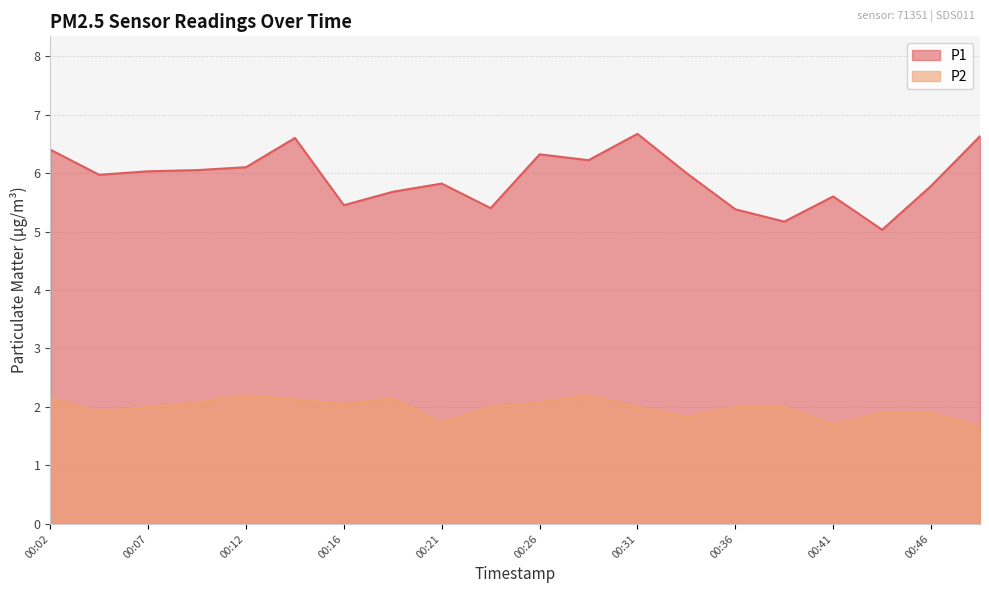

Which series has the widest spread of values?

P1